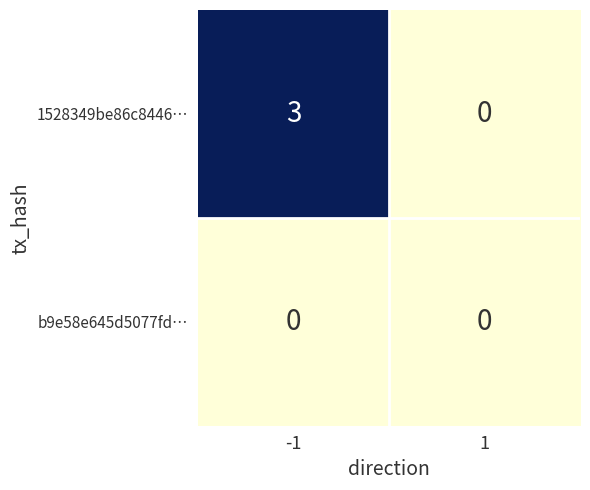

Rank the series by their average value, from highest to lowest.

1528349be86c8446…, b9e58e645d5077fd…